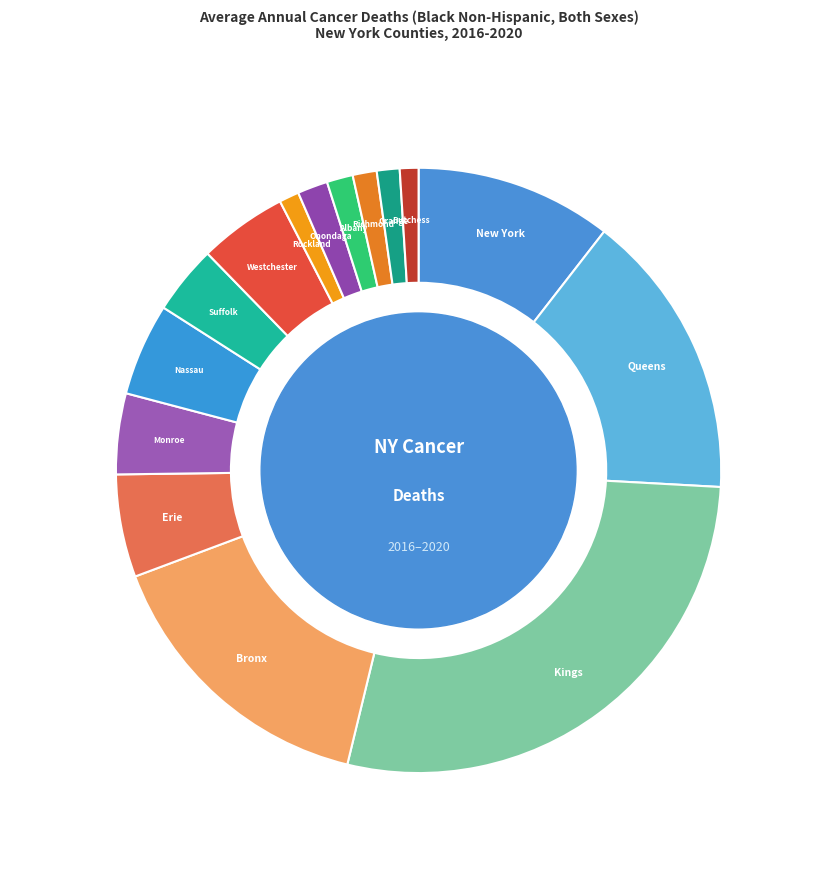

How many segments does this pie chart have?

15